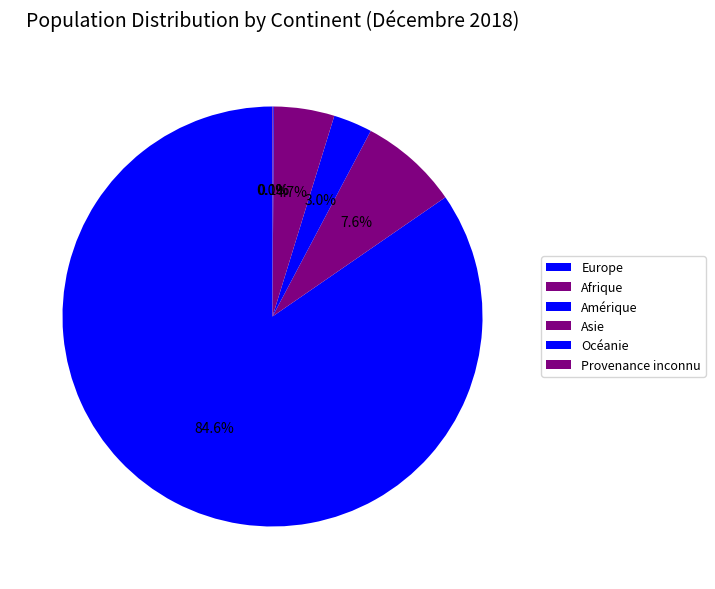

Which slice is the largest?

Europe